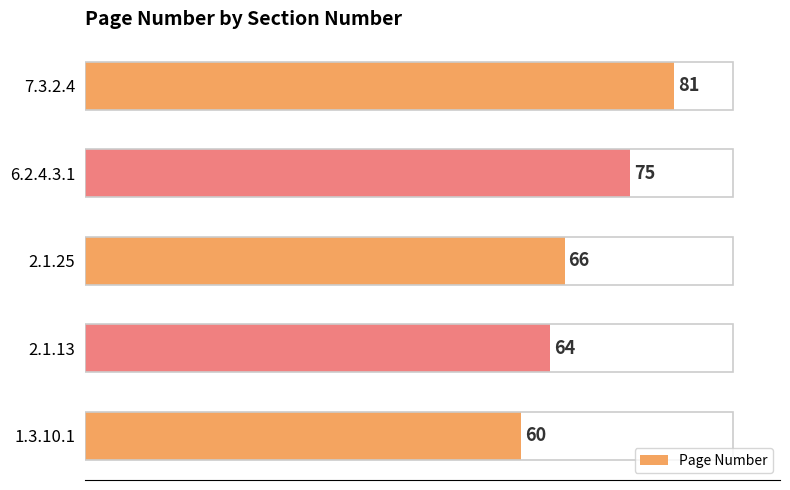

List the labels in order of value, smallest first.

1.3.10.1, 2.1.13, 2.1.25, 6.2.4.3.1, 7.3.2.4